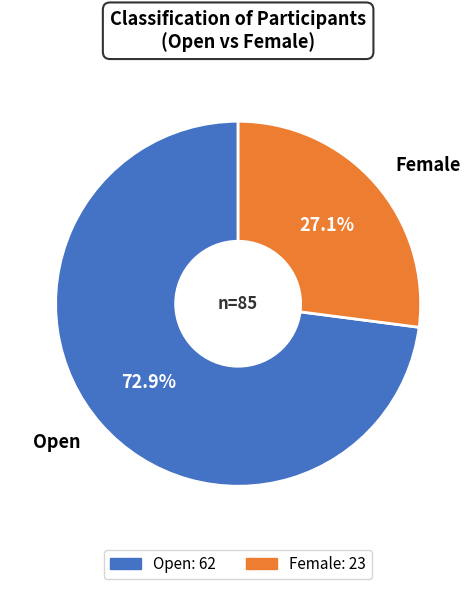

Does any single category account for the majority?

Yes